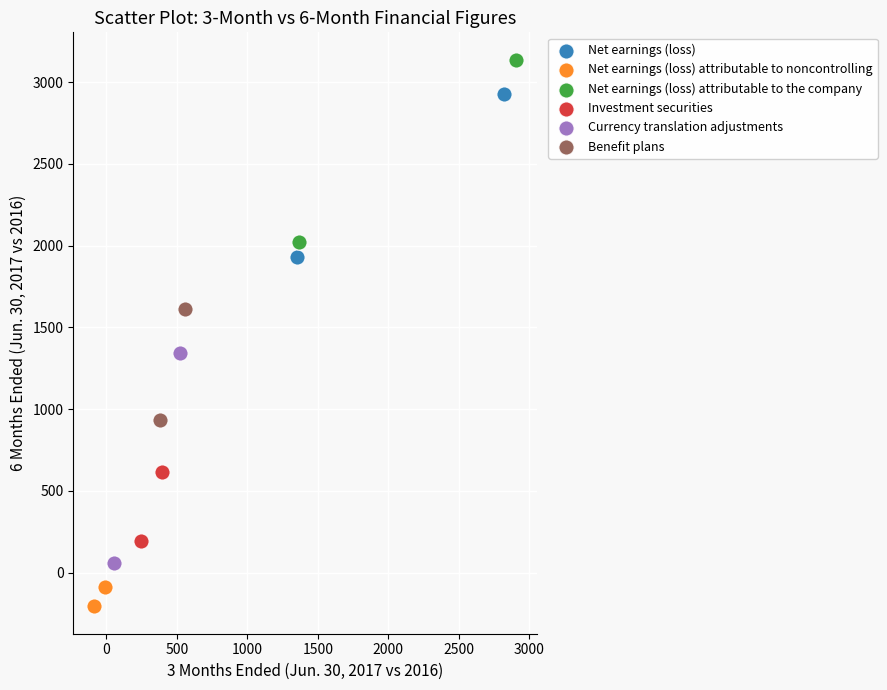

Which series contains the lowest Y value?

Net earnings (loss) attributable to noncontrolling